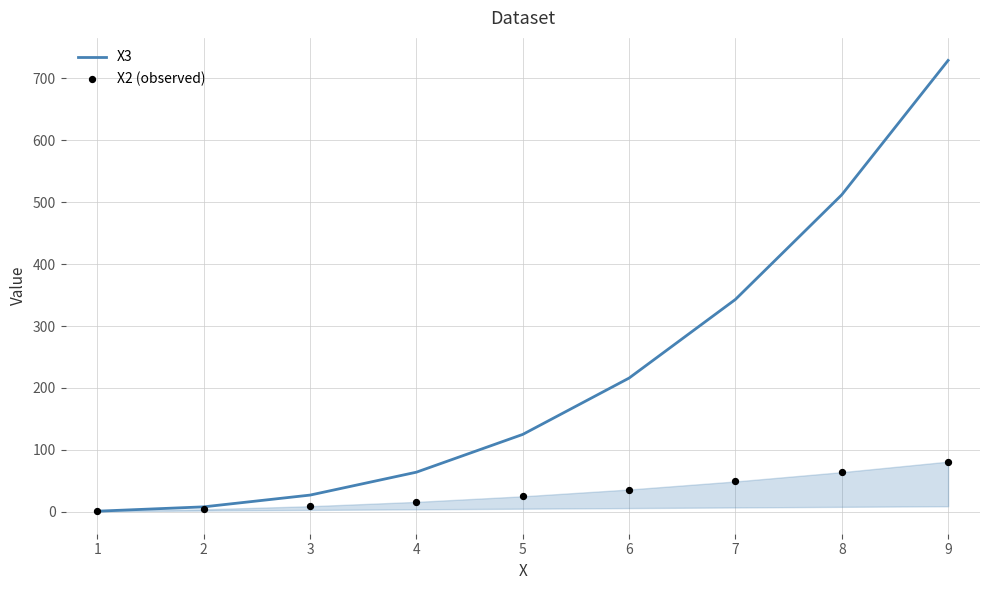

What are all the series names shown in the legend?

X3, X2 (observed)